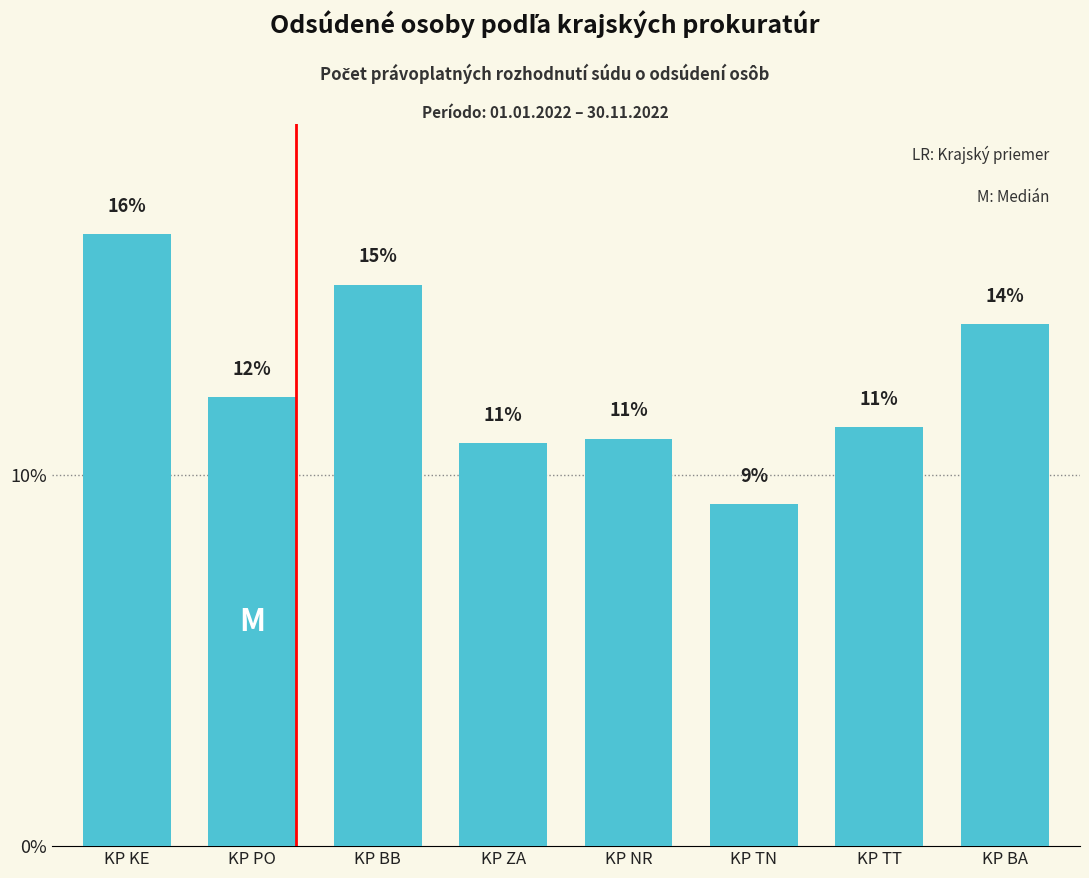

Which has a higher value, KP PO or KP BA?

KP BA